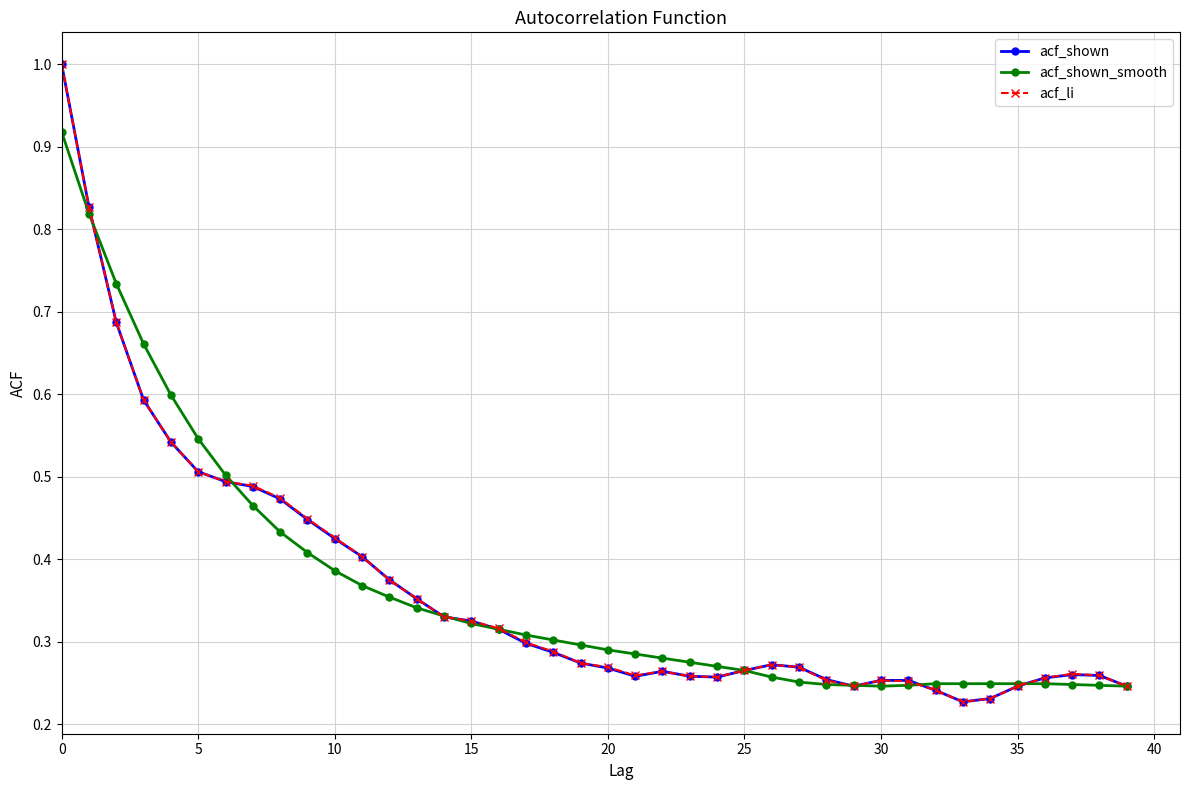

List the series in order of their overall mean, lowest first.

acf_shown, acf_li, acf_shown_smooth